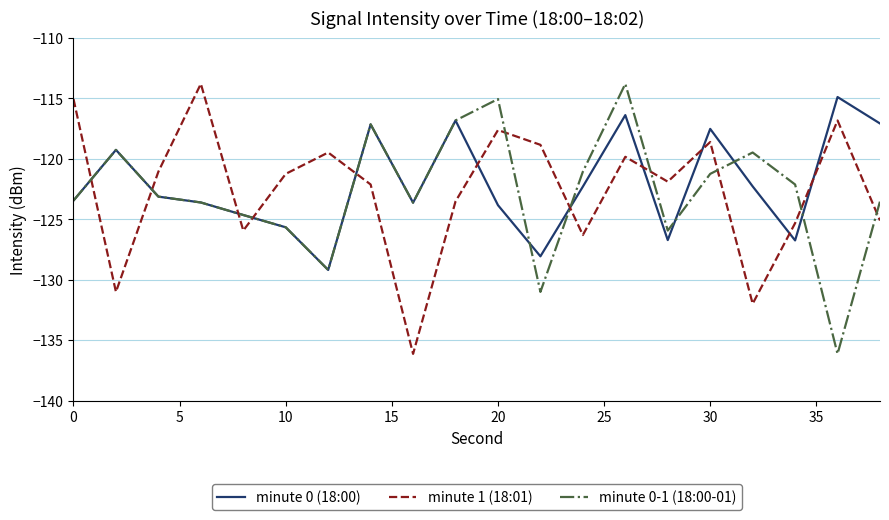

What is the average value of the minute 0-1 (18:00-01) series?

-122.8